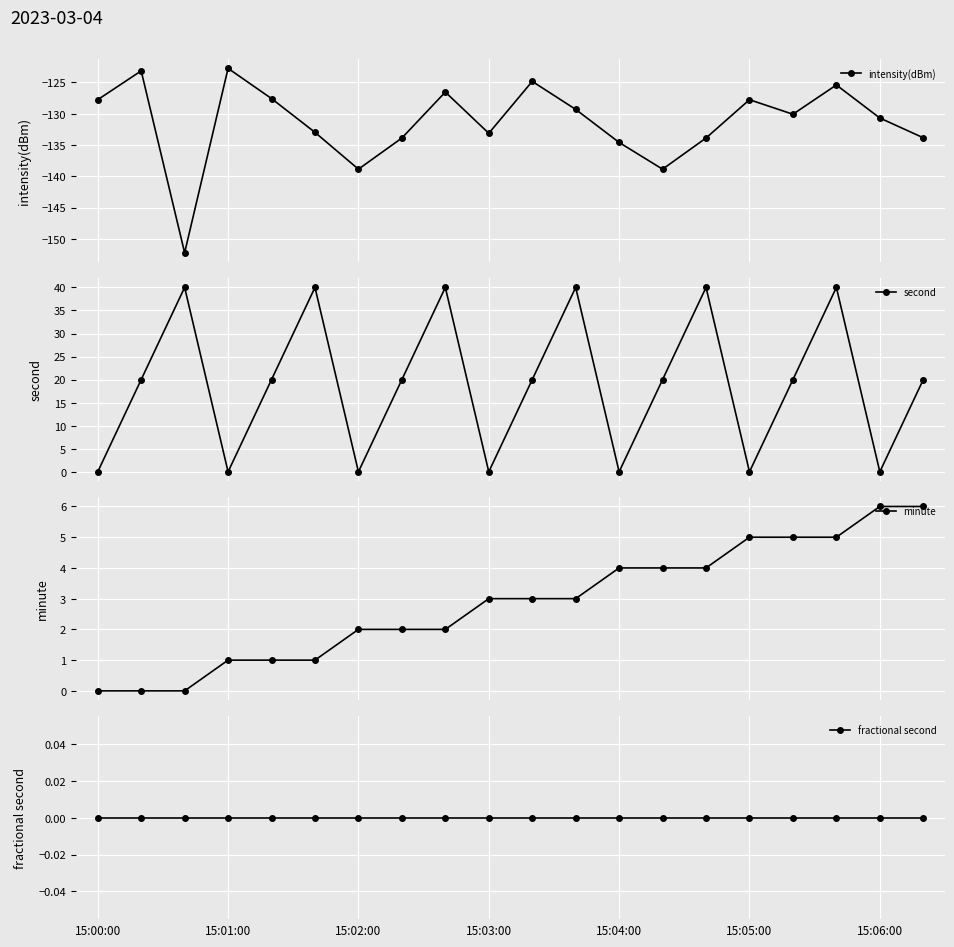

True or false: intensity(dBm) has more than 1 interior local peaks.

True